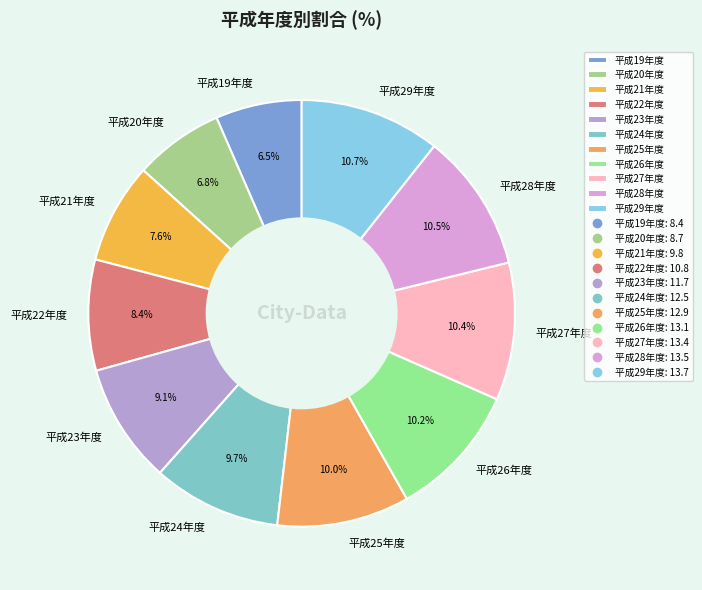

Count the number of slices in the pie.

11